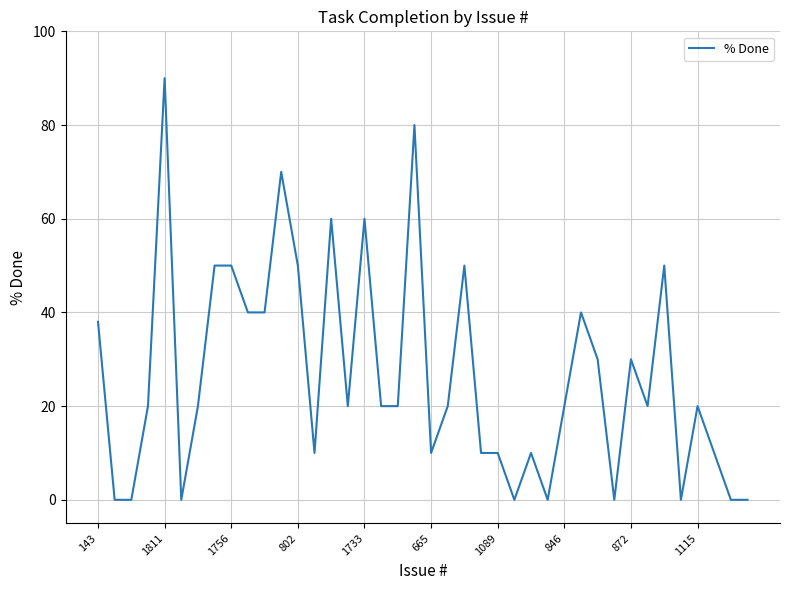

What is the difference between the maximum and minimum values?

90